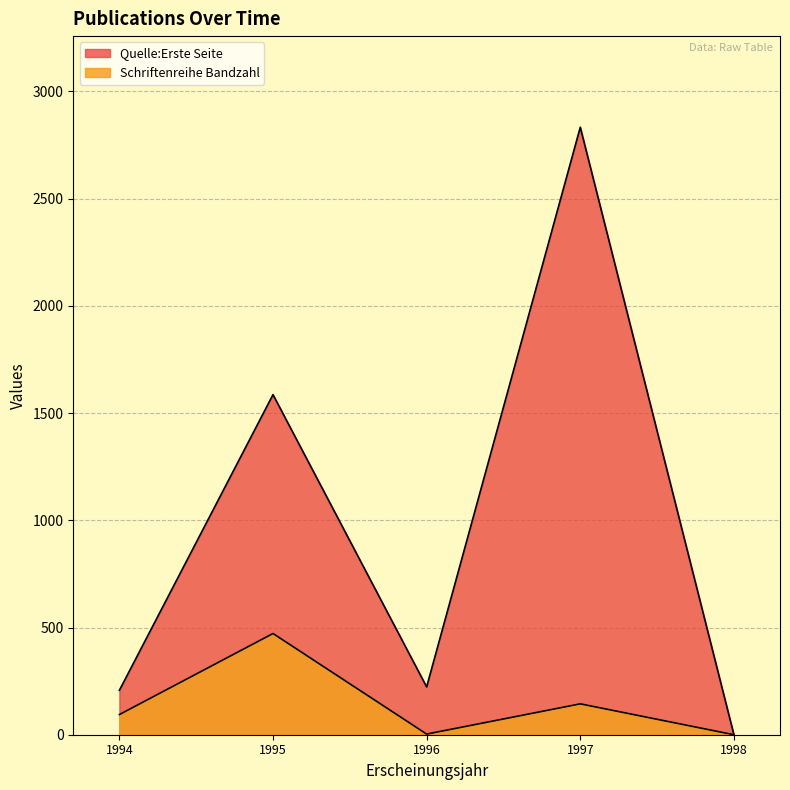

True or false: Quelle:Erste Seite has more than 0 points higher than both neighbors.

True